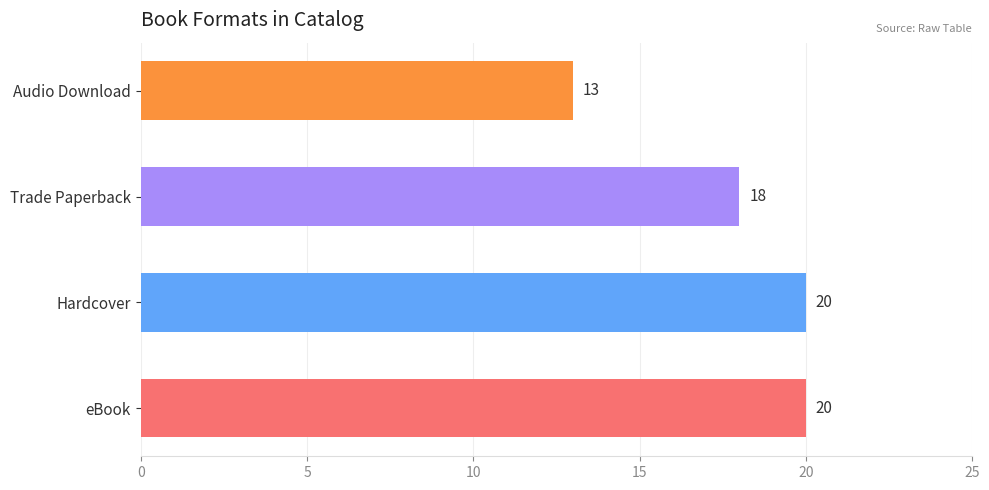

Which has a higher value, Trade Paperback or Hardcover?

Hardcover